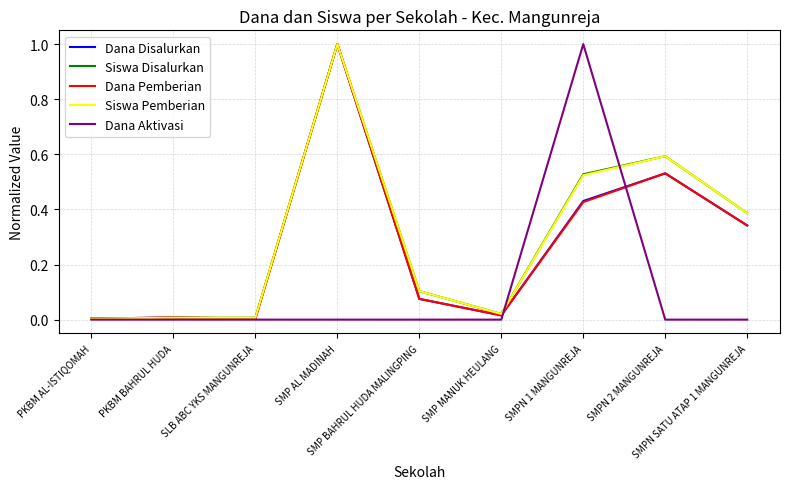

What is the maximum value shown in the chart?

1.0